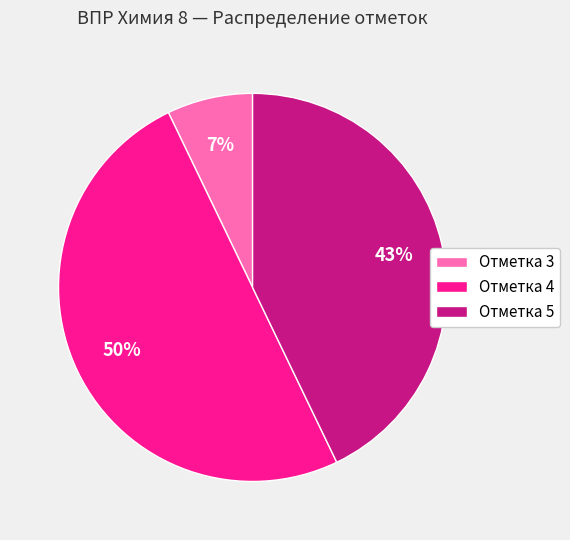

Which has a higher value, Отметка 3 or Отметка 5?

Отметка 5